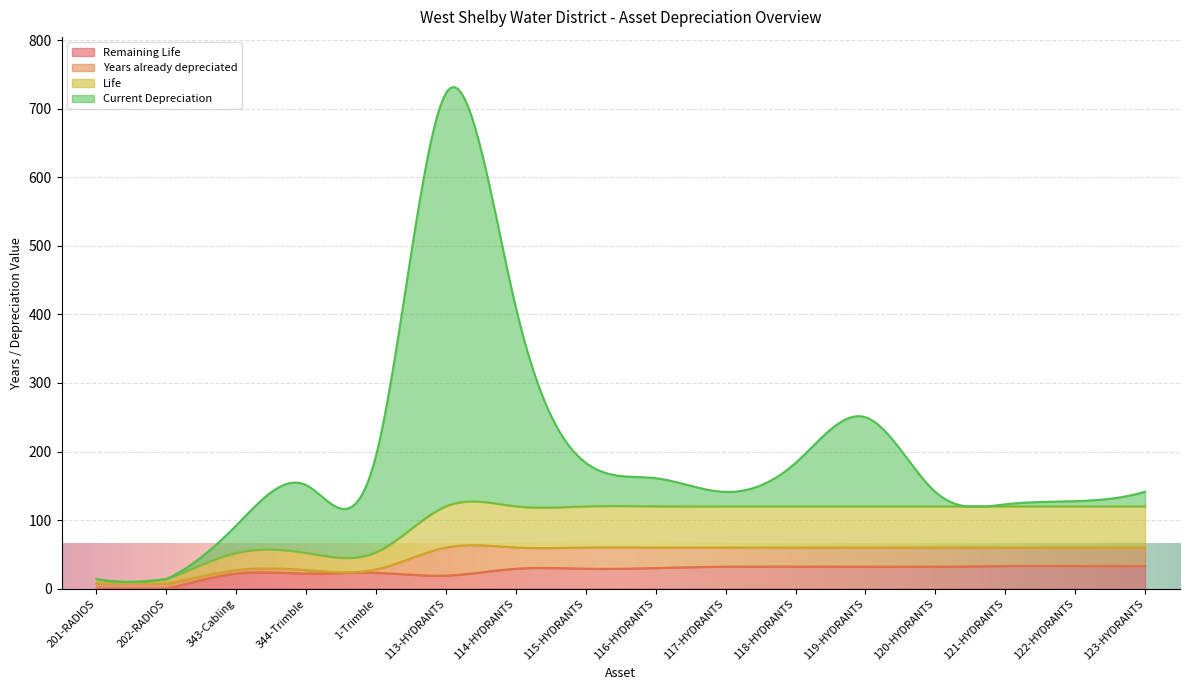

True or false: Years already depreciated has more than 0 points higher than both neighbors.

True